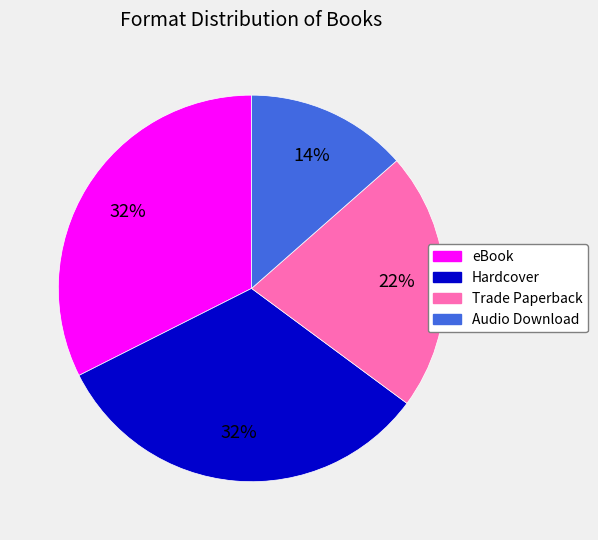

To the nearest percent, what portion does eBook represent?

32%